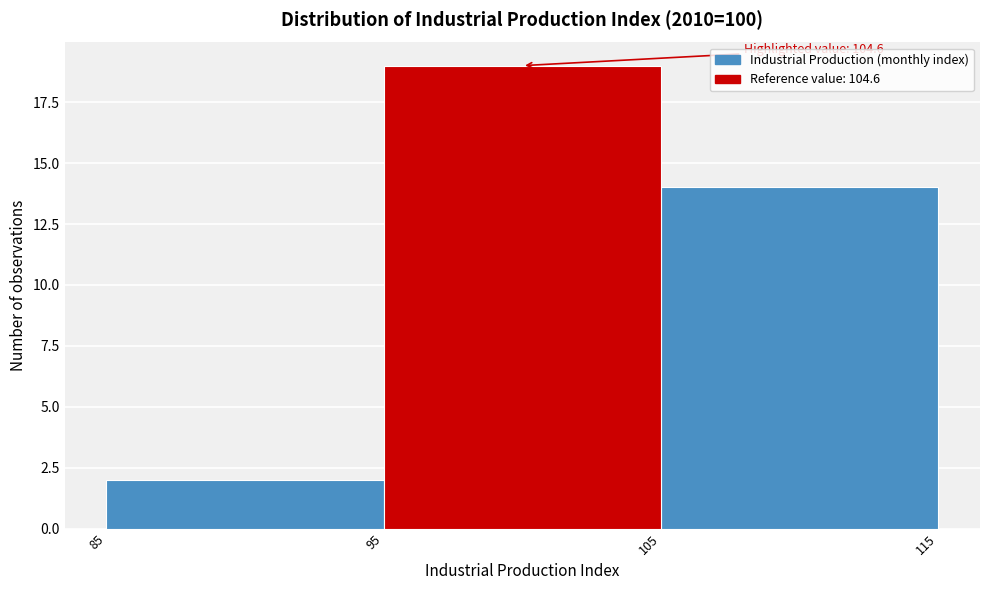

Which range on the x-axis has the tallest bar?

95 to 105